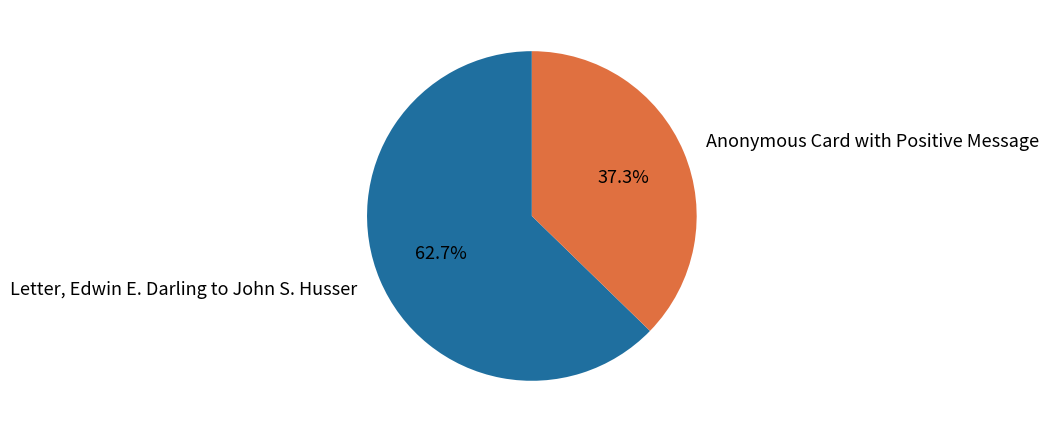

How many segments does this pie chart have?

2